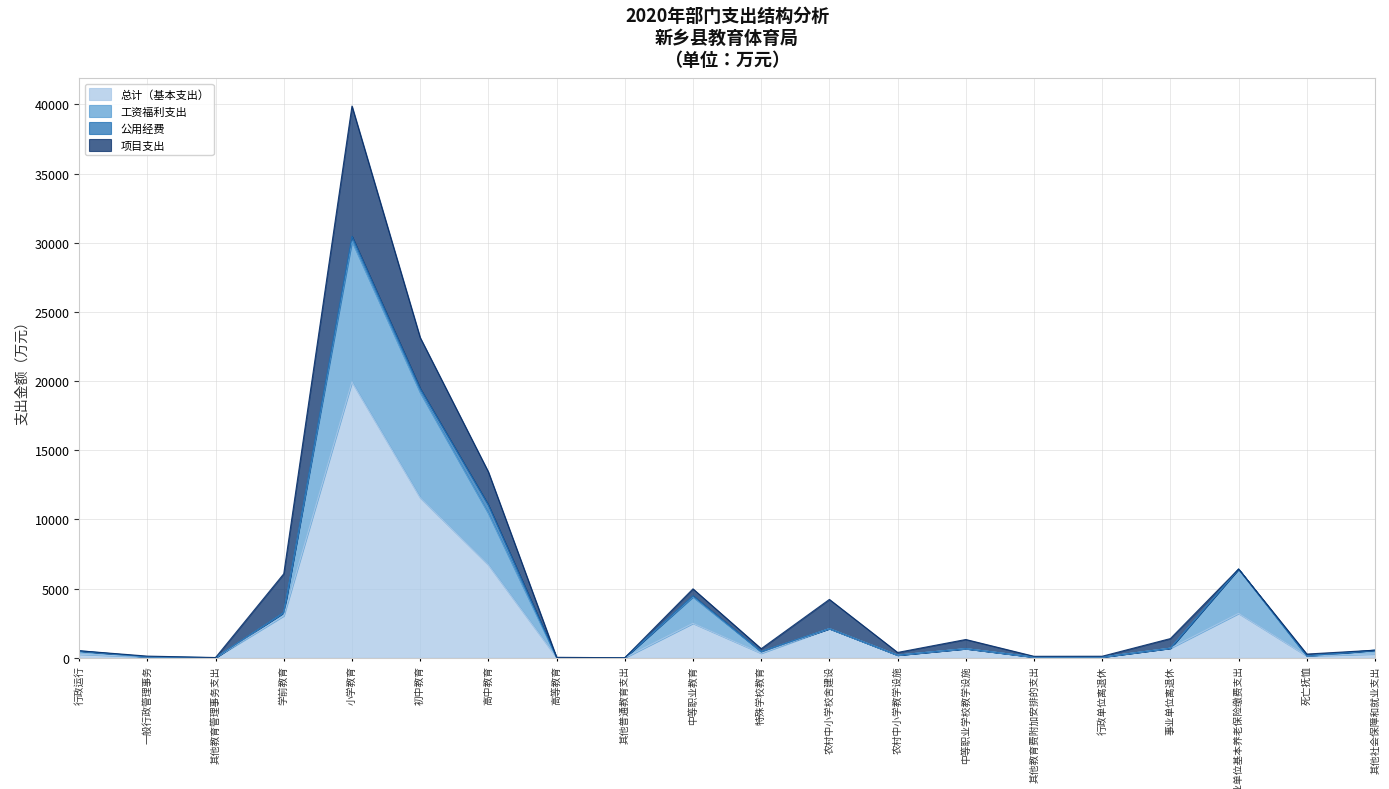

How many data points in 总计（基本支出） are less than 328?

10